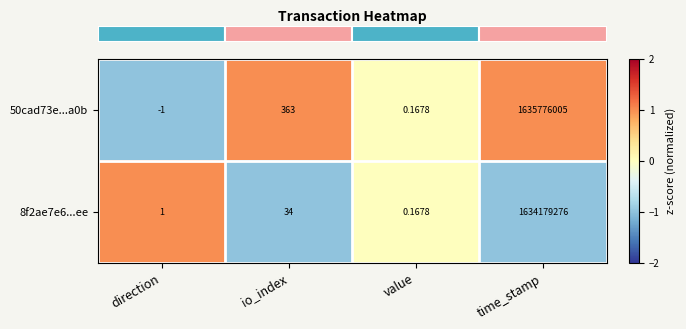

At which category is the sum across all series the highest?

time_stamp